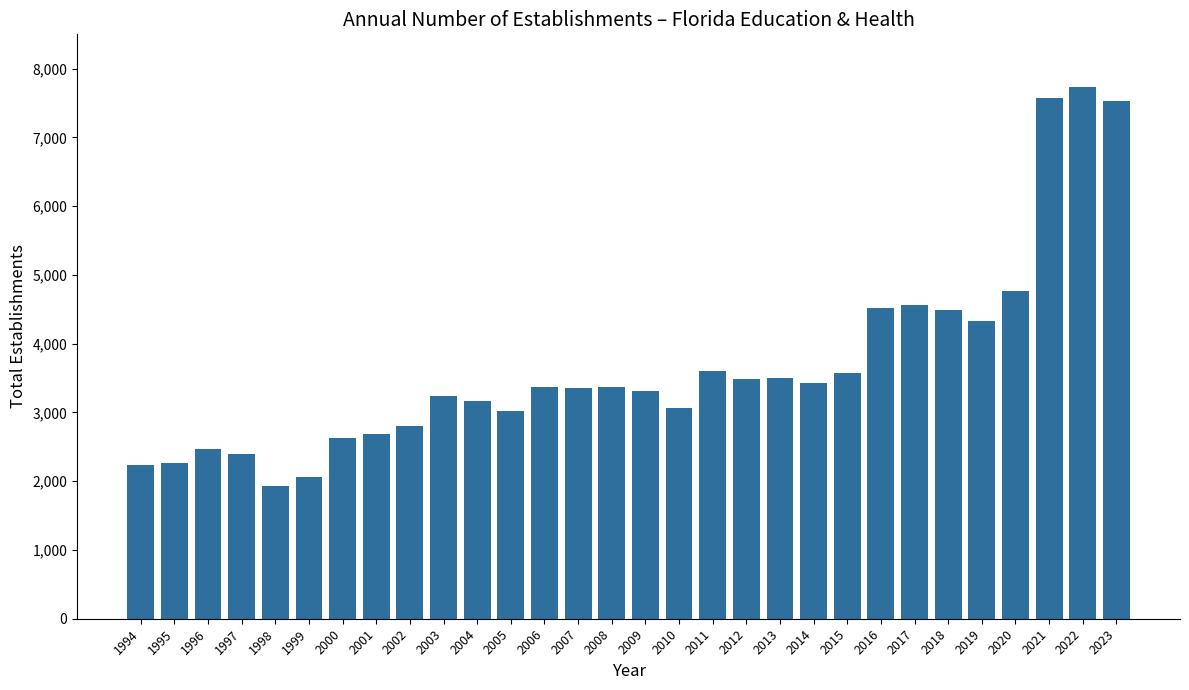

What is the change in value from 1996 to 2023?

+5058